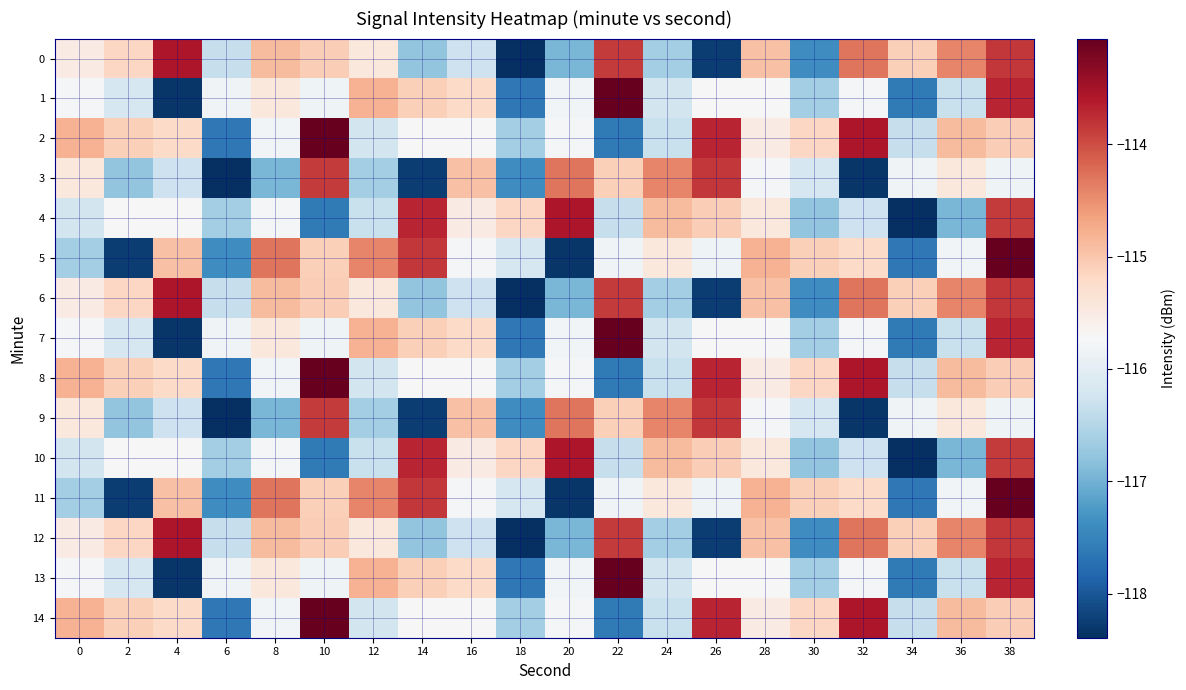

Reading right to left, transcribe all the data shown in this chart.

0: 38=-113.8	36=-114.4	34=-115.1	32=-114.3	30=-117.4	28=-115.0	26=-118.3	24=-116.6	22=-113.9	20=-116.9	18=-118.4	16=-116.3	14=-116.8	12=-115.5	10=-115.1	8=-114.9	6=-116.3	4=-113.6	2=-115.2	0=-115.5
1: 38=-113.7	36=-116.3	34=-117.6	32=-115.8	30=-116.6	28=-115.7	26=-115.7	24=-116.2	22=-113.1	20=-115.8	18=-117.6	16=-115.2	14=-115.1	12=-114.8	10=-115.8	8=-115.4	6=-115.8	4=-118.3	2=-116.2	0=-115.8
2: 38=-115.1	36=-114.9	34=-116.3	32=-113.6	30=-115.2	28=-115.5	26=-113.7	24=-116.3	22=-117.6	20=-115.8	18=-116.6	16=-115.7	14=-115.7	12=-116.2	10=-113.1	8=-115.8	6=-117.6	4=-115.2	2=-115.1	0=-114.8
3: 38=-115.8	36=-115.4	34=-115.8	32=-118.3	30=-116.2	28=-115.8	26=-113.8	24=-114.4	22=-115.1	20=-114.3	18=-117.4	16=-115.0	14=-118.3	12=-116.6	10=-113.9	8=-116.9	6=-118.4	4=-116.3	2=-116.8	0=-115.5
4: 38=-113.9	36=-116.9	34=-118.4	32=-116.3	30=-116.8	28=-115.5	26=-115.1	24=-114.9	22=-116.3	20=-113.6	18=-115.2	16=-115.5	14=-113.7	12=-116.3	10=-117.6	8=-115.8	6=-116.6	4=-115.7	2=-115.7	0=-116.2
5: 38=-113.1	36=-115.8	34=-117.6	32=-115.2	30=-115.1	28=-114.8	26=-115.8	24=-115.4	22=-115.8	20=-118.3	18=-116.2	16=-115.8	14=-113.8	12=-114.4	10=-115.1	8=-114.3	6=-117.4	4=-115.0	2=-118.3	0=-116.6
6: 38=-113.8	36=-114.4	34=-115.1	32=-114.3	30=-117.4	28=-115.0	26=-118.3	24=-116.6	22=-113.9	20=-116.9	18=-118.4	16=-116.3	14=-116.8	12=-115.5	10=-115.1	8=-114.9	6=-116.3	4=-113.6	2=-115.2	0=-115.5
7: 38=-113.7	36=-116.3	34=-117.6	32=-115.8	30=-116.6	28=-115.7	26=-115.7	24=-116.2	22=-113.1	20=-115.8	18=-117.6	16=-115.2	14=-115.1	12=-114.8	10=-115.8	8=-115.4	6=-115.8	4=-118.3	2=-116.2	0=-115.8
8: 38=-115.1	36=-114.9	34=-116.3	32=-113.6	30=-115.2	28=-115.5	26=-113.7	24=-116.3	22=-117.6	20=-115.8	18=-116.6	16=-115.7	14=-115.7	12=-116.2	10=-113.1	8=-115.8	6=-117.6	4=-115.2	2=-115.1	0=-114.8
9: 38=-115.8	36=-115.4	34=-115.8	32=-118.3	30=-116.2	28=-115.8	26=-113.8	24=-114.4	22=-115.1	20=-114.3	18=-117.4	16=-115.0	14=-118.3	12=-116.6	10=-113.9	8=-116.9	6=-118.4	4=-116.3	2=-116.8	0=-115.5
10: 38=-113.9	36=-116.9	34=-118.4	32=-116.3	30=-116.8	28=-115.5	26=-115.1	24=-114.9	22=-116.3	20=-113.6	18=-115.2	16=-115.5	14=-113.7	12=-116.3	10=-117.6	8=-115.8	6=-116.6	4=-115.7	2=-115.7	0=-116.2
11: 38=-113.1	36=-115.8	34=-117.6	32=-115.2	30=-115.1	28=-114.8	26=-115.8	24=-115.4	22=-115.8	20=-118.3	18=-116.2	16=-115.8	14=-113.8	12=-114.4	10=-115.1	8=-114.3	6=-117.4	4=-115.0	2=-118.3	0=-116.6
12: 38=-113.8	36=-114.4	34=-115.1	32=-114.3	30=-117.4	28=-115.0	26=-118.3	24=-116.6	22=-113.9	20=-116.9	18=-118.4	16=-116.3	14=-116.8	12=-115.5	10=-115.1	8=-114.9	6=-116.3	4=-113.6	2=-115.2	0=-115.5
13: 38=-113.7	36=-116.3	34=-117.6	32=-115.8	30=-116.6	28=-115.7	26=-115.7	24=-116.2	22=-113.1	20=-115.8	18=-117.6	16=-115.2	14=-115.1	12=-114.8	10=-115.8	8=-115.4	6=-115.8	4=-118.3	2=-116.2	0=-115.8
14: 38=-115.1	36=-114.9	34=-116.3	32=-113.6	30=-115.2	28=-115.5	26=-113.7	24=-116.3	22=-117.6	20=-115.8	18=-116.6	16=-115.7	14=-115.7	12=-116.2	10=-113.1	8=-115.8	6=-117.6	4=-115.2	2=-115.1	0=-114.8